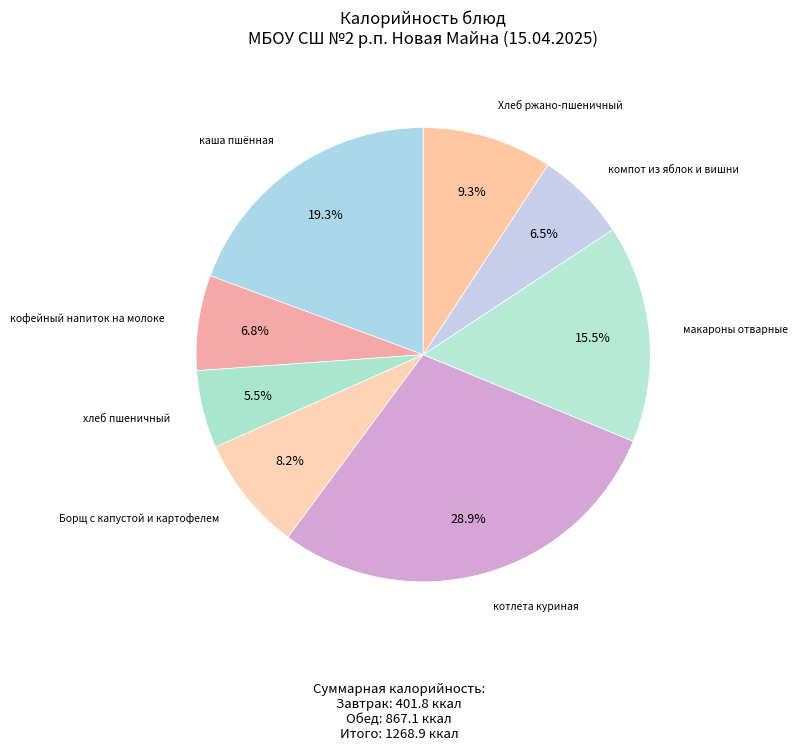

Does Борщ с капустой и картофелем represent more than half of the total?

No